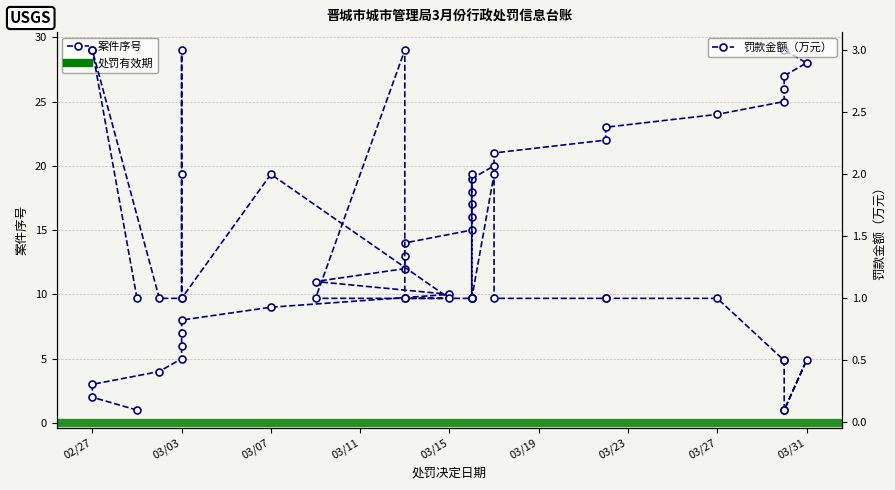

Is it true that 罚款金额（万元） equals 3.0 at 03/03?

True